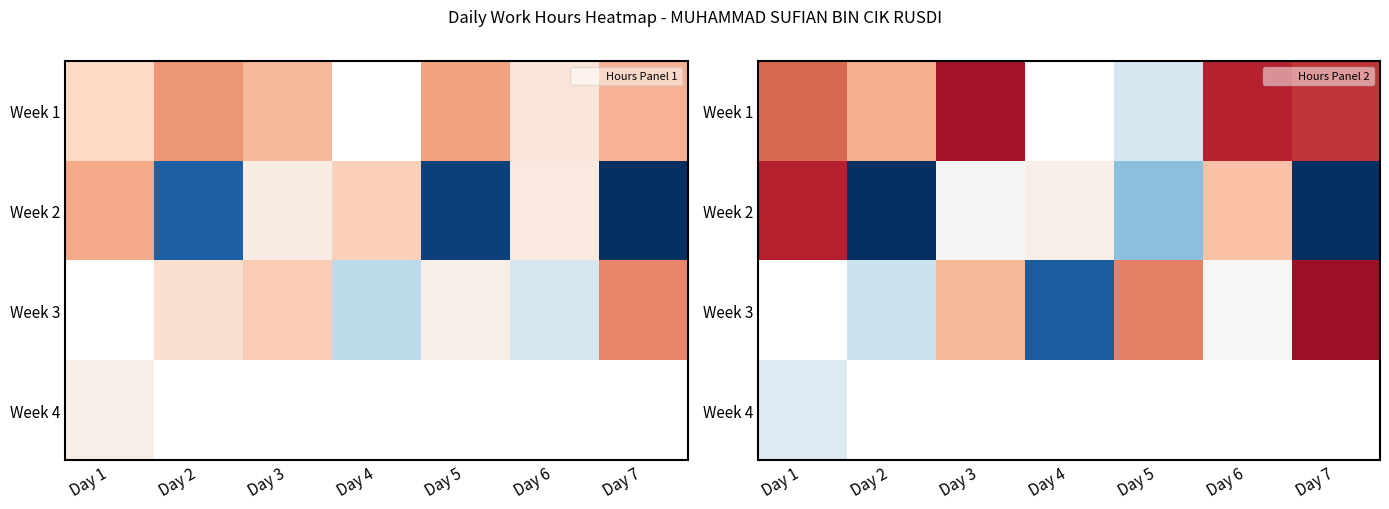

Rank the categories by Week 1 value from highest to lowest.

Day 3, Day 4, Day 6, Day 7, Day 1, Day 2, Day 5